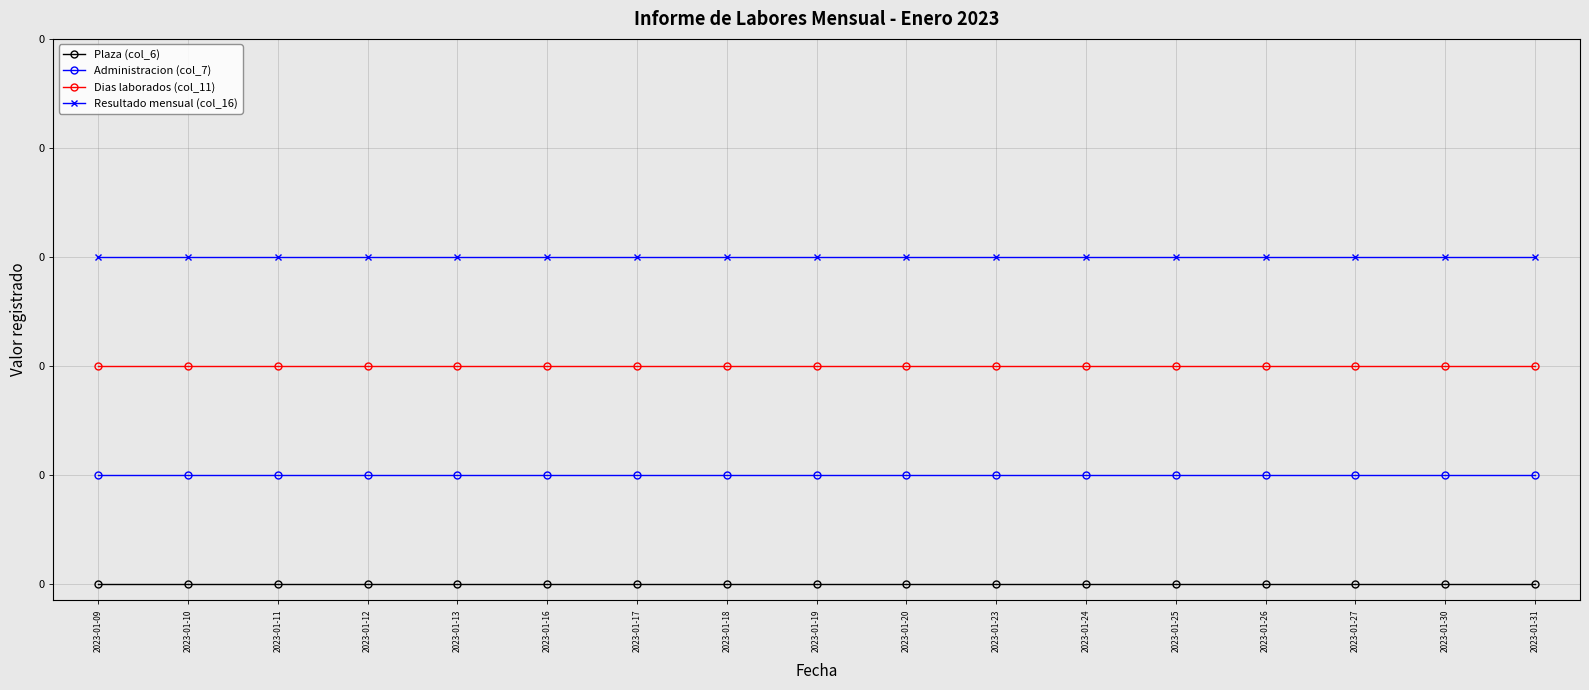

At which label is Plaza (col_6) closest to 0?

2023-01-09